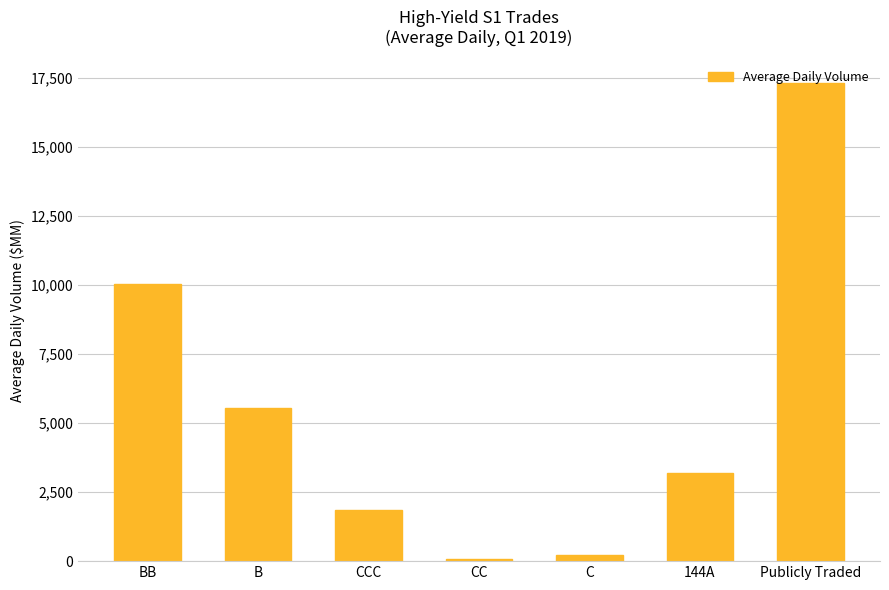

True or false: the data shows 29140.9 at Publicly Traded.

False